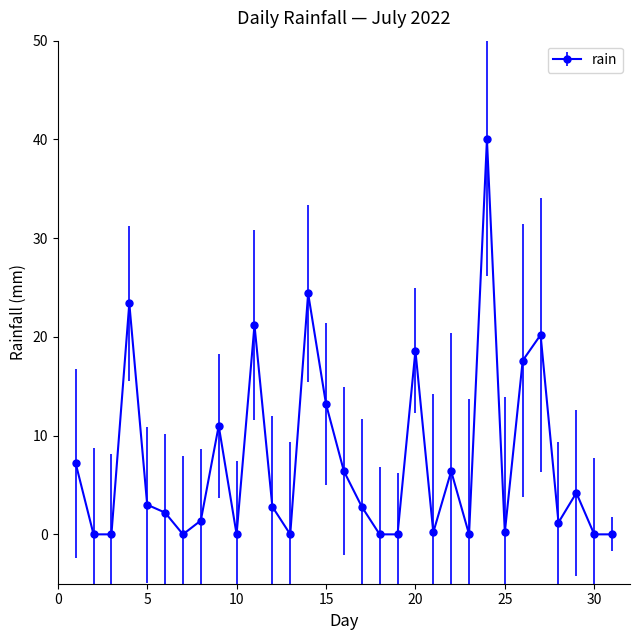

What is the average value?

7.3